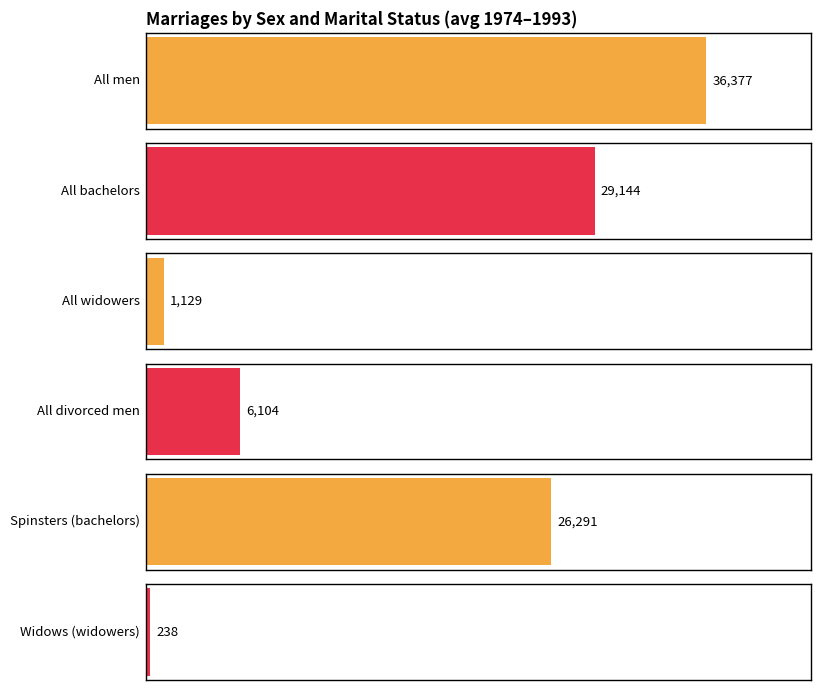

Where does the Spinsters (bachelors) series first go above 25752?

1974